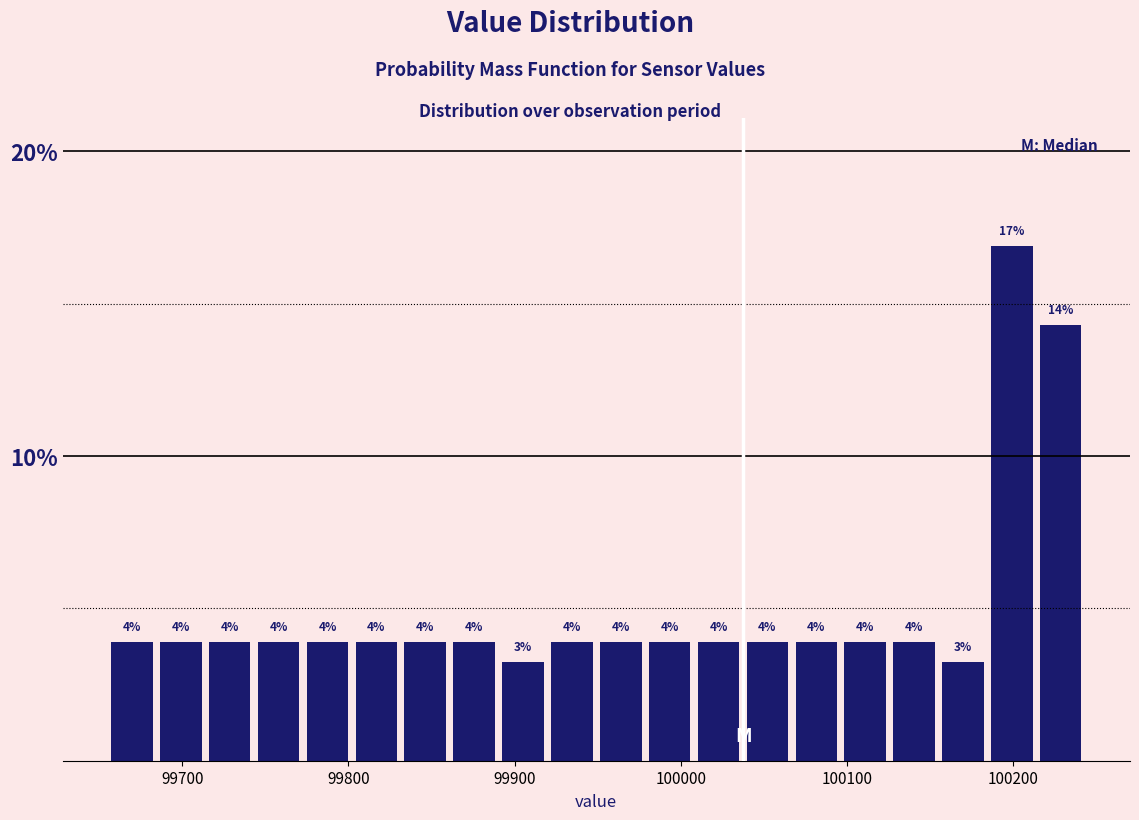

Read against the x-axis, roughly where is the centre of the tallest bar?

100200